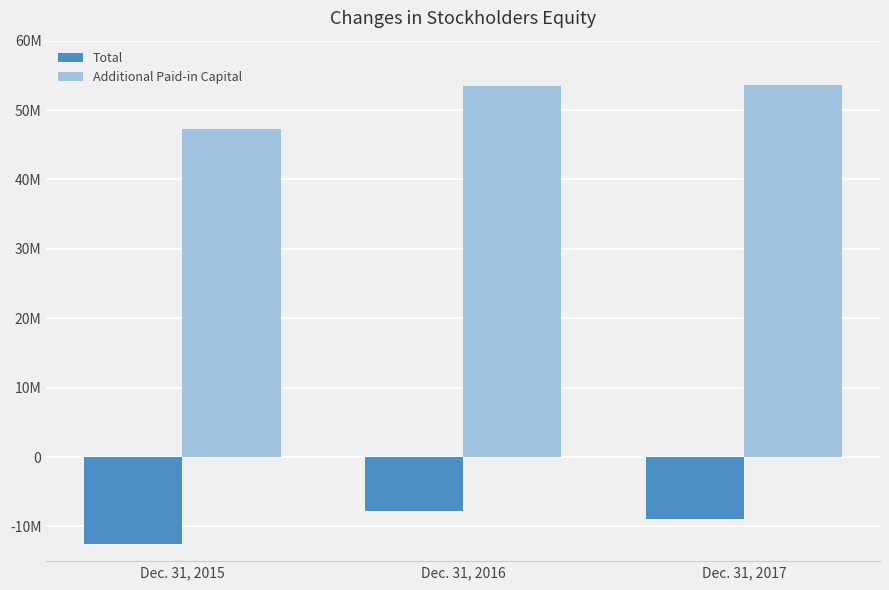

What are all the series names shown in the legend?

Total, Additional Paid-in Capital